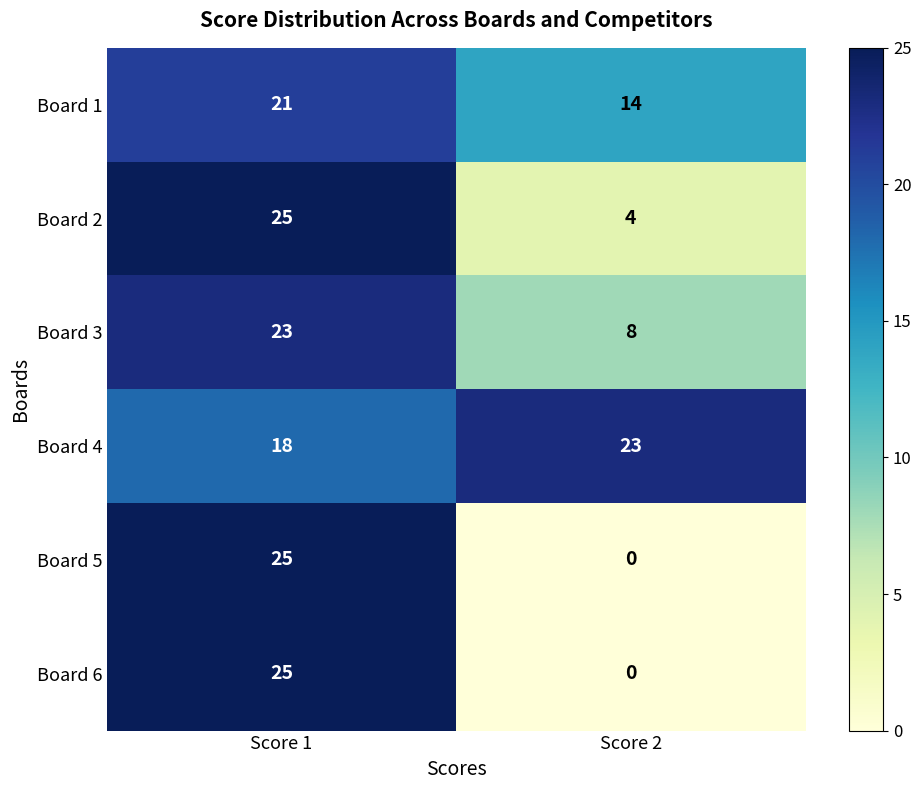

What is the sum of the Board 2 values at Score 2 and Score 1?

29